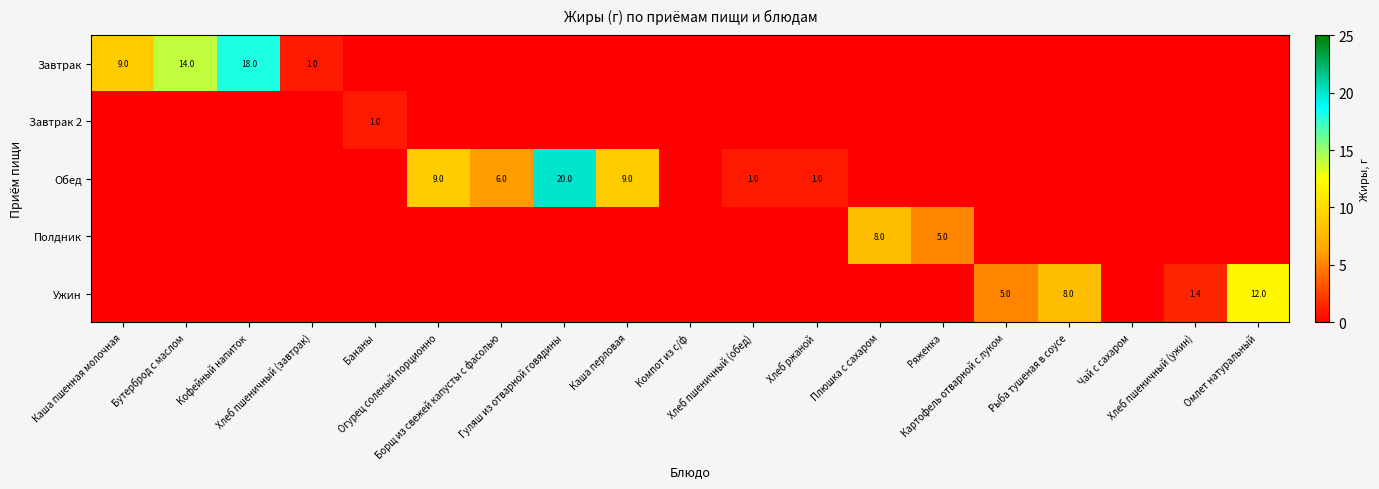

What is the total value across all series at Хлеб пшеничный (завтрак)?

1.0